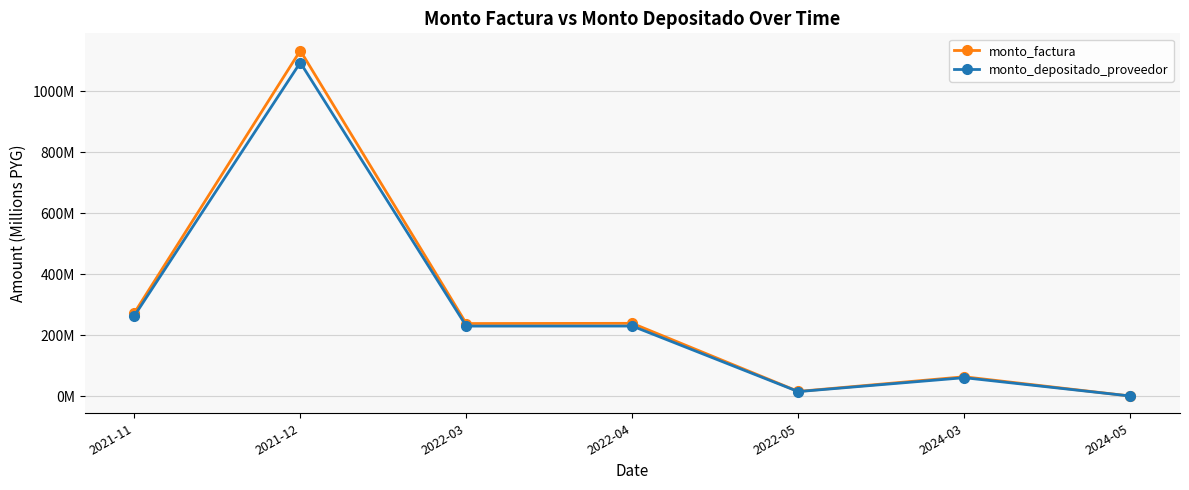

Between 2022-05 and 2024-03, which series saw the biggest shift?

monto_factura